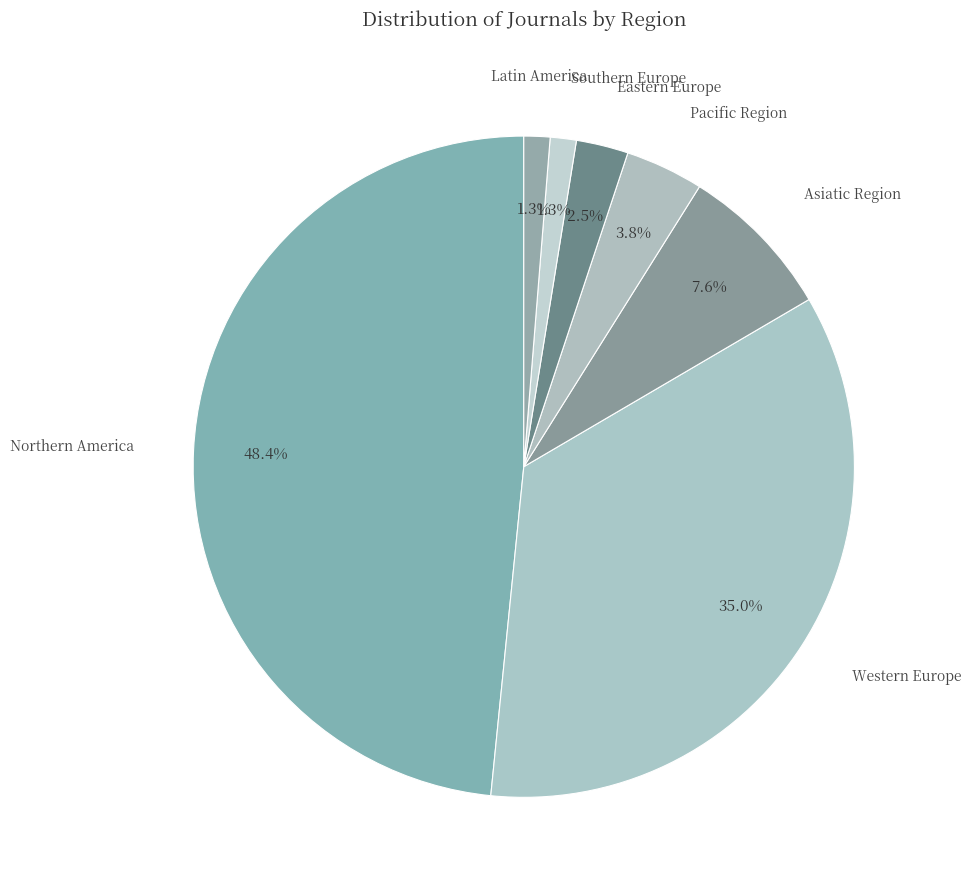

What is the largest slice in the pie chart?

Northern America